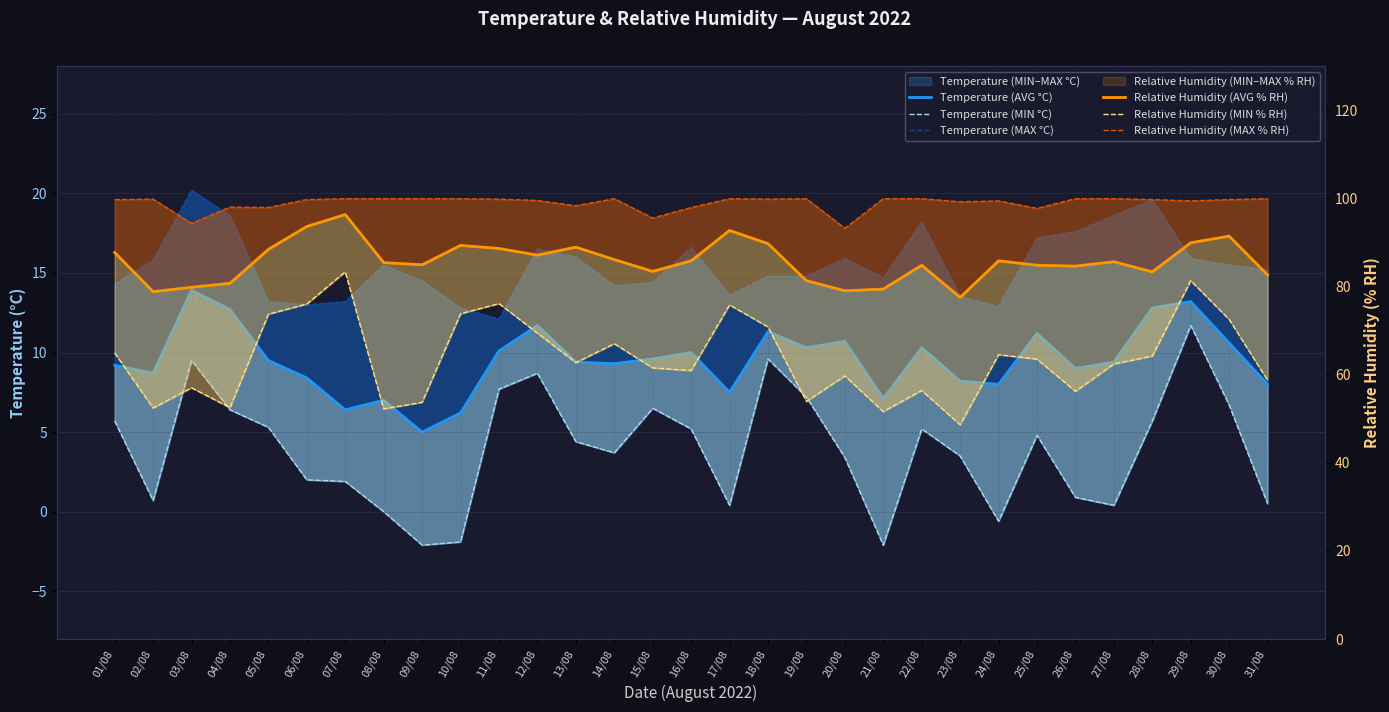

How many interior local peaks does the Temperature (MAX °C) series have?

7